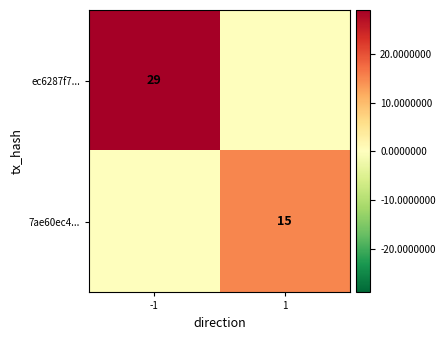

What is the total value across all series at 1?

15